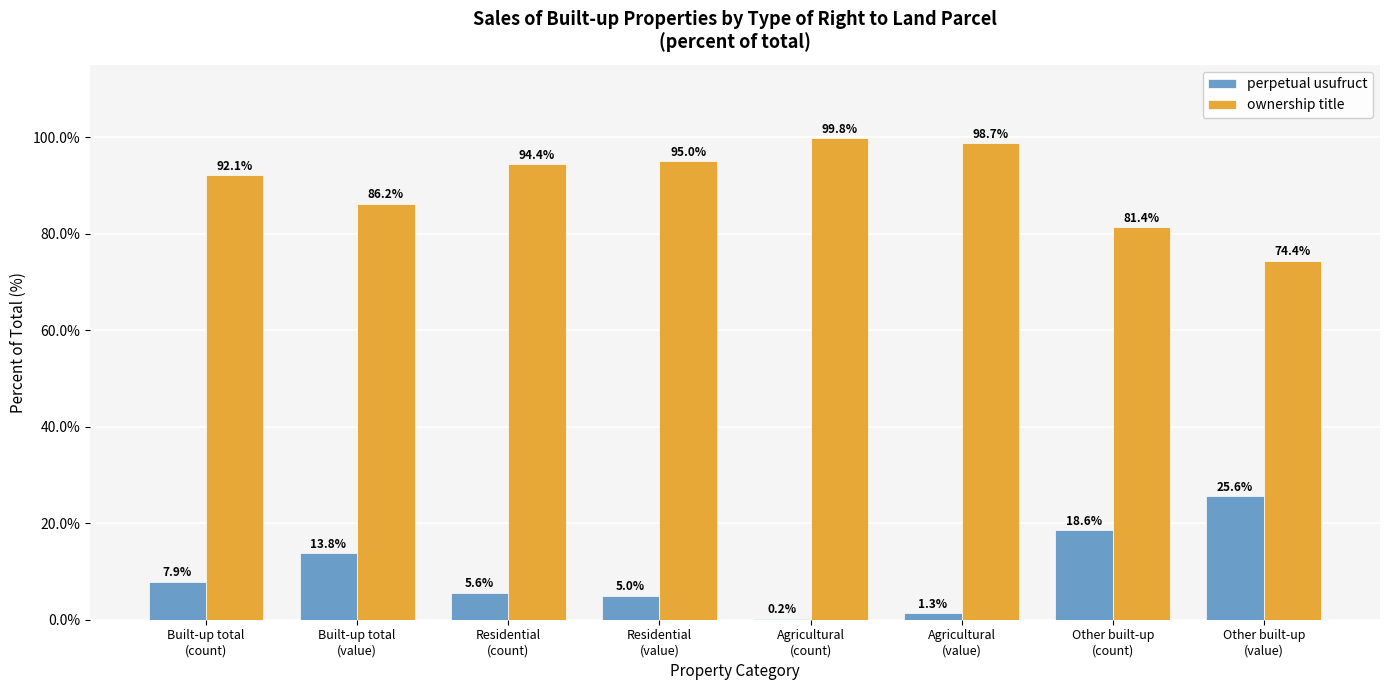

How many values in the ownership title series exceed 94?

4